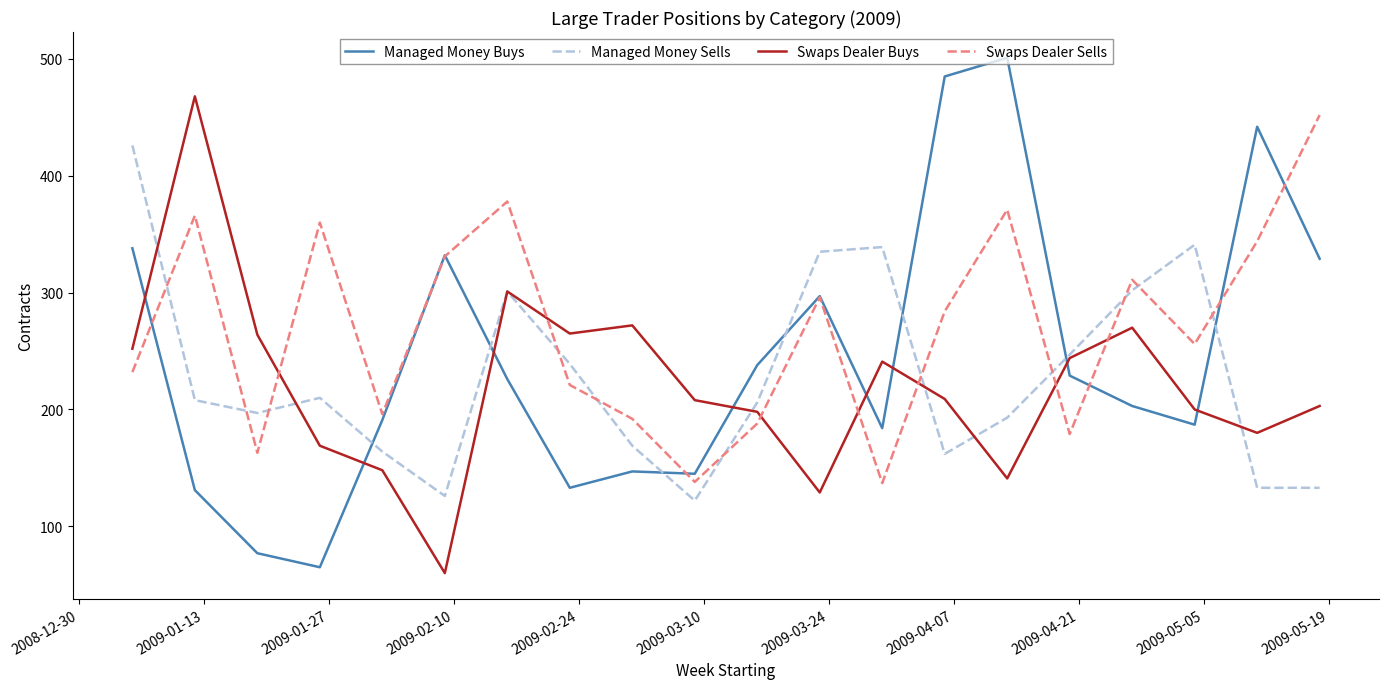

What is the maximum value for Swaps Dealer Buys?

468